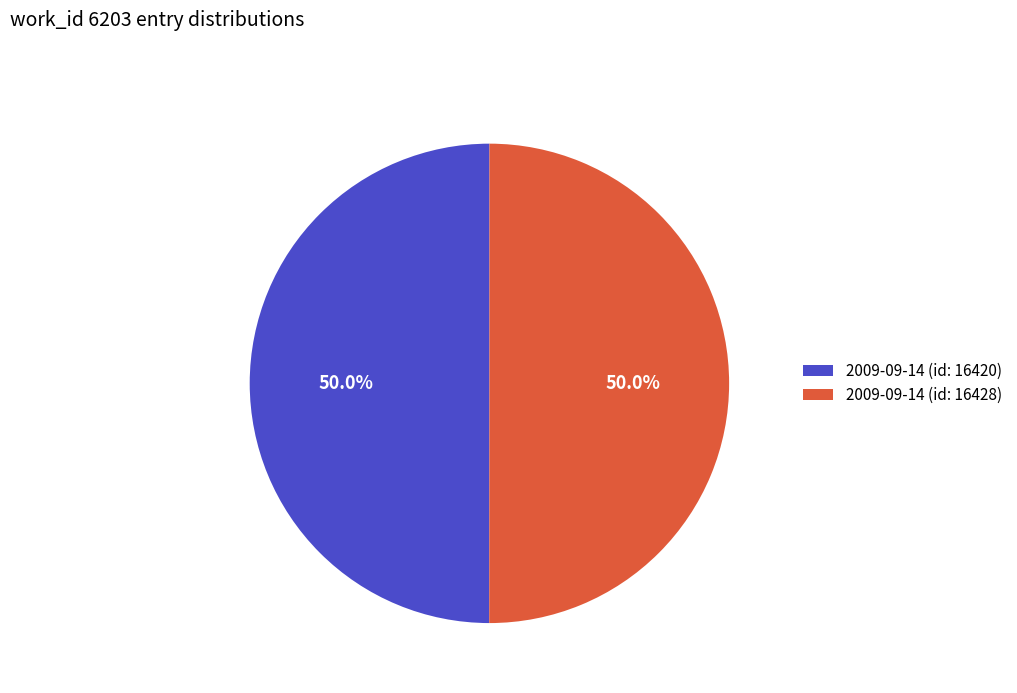

To the nearest percent, what is the combined percentage of 2009-09-14 (id: 16428) and 2009-09-14 (id: 16420)?

100%